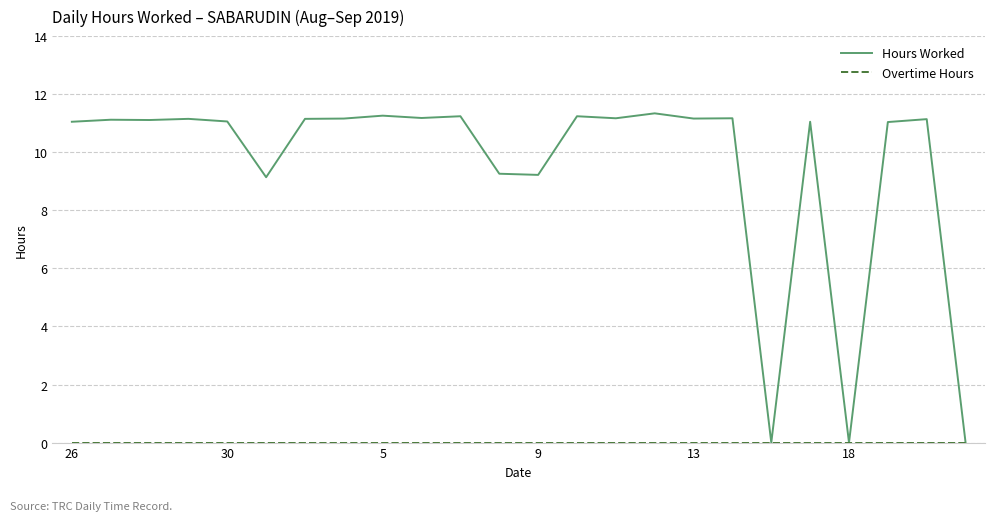

Which series has the largest total across all categories?

Hours Worked